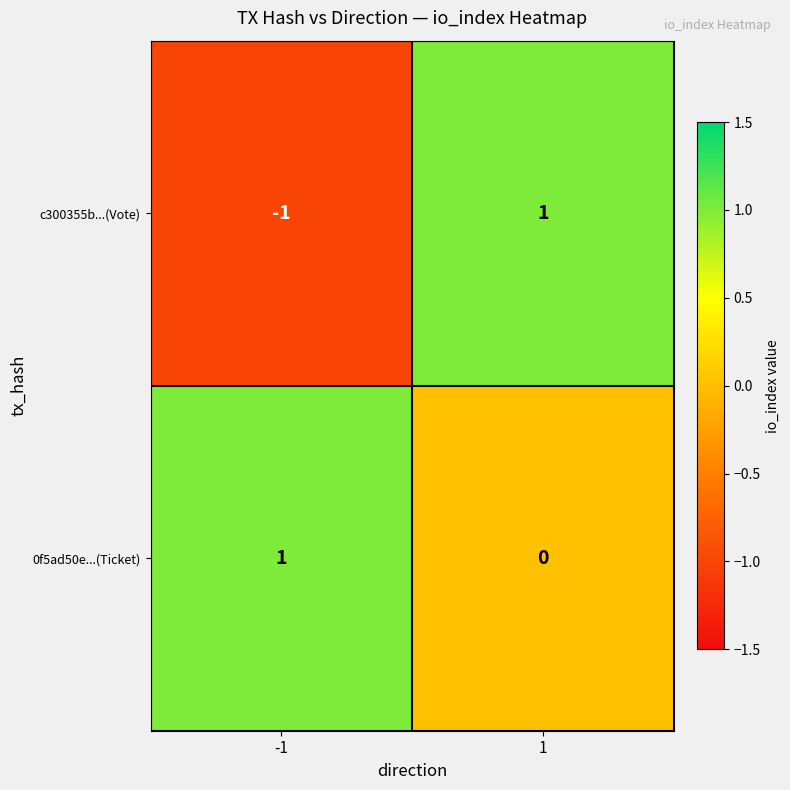

At 1, list the series in order from smallest to largest.

0f5ad50e...(Ticket), c300355b...(Vote)